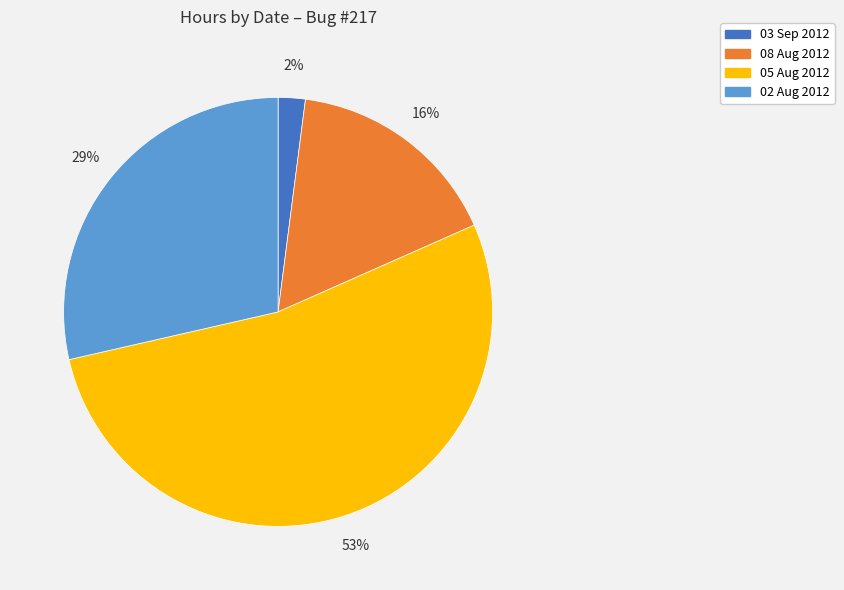

How many segments does this pie chart have?

4